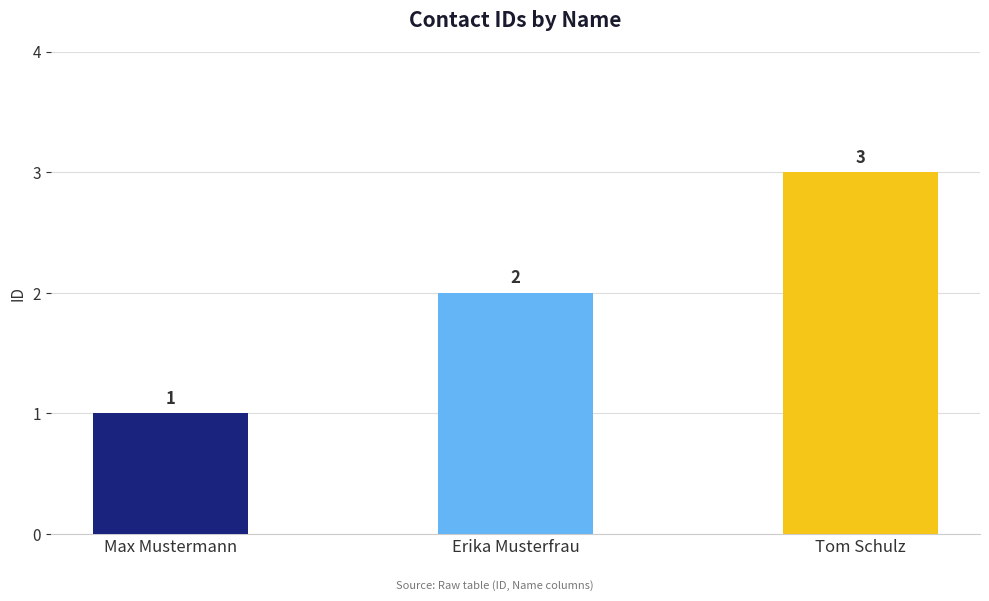

List the labels in order of value, smallest first.

Max Mustermann, Erika Musterfrau, Tom Schulz